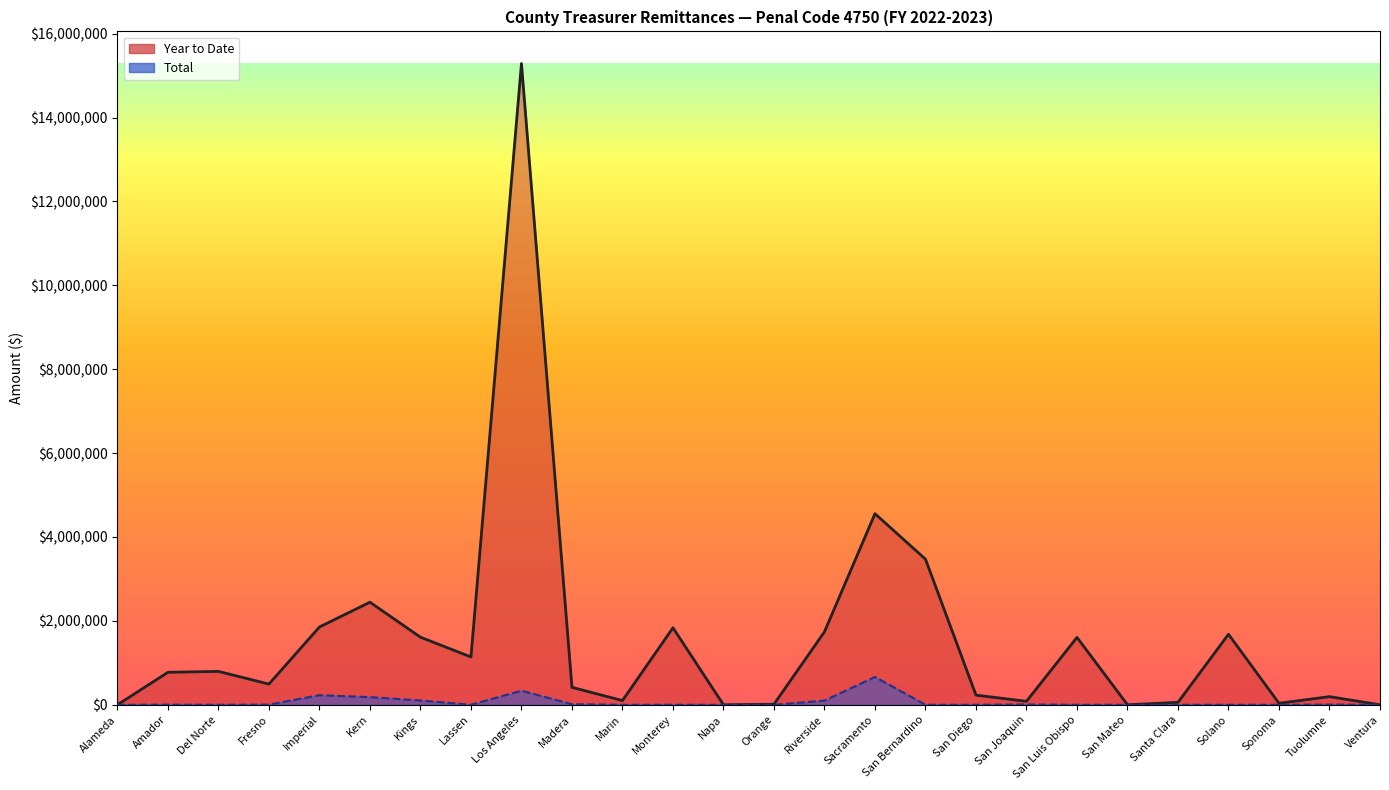

What are all the series names shown in the legend?

Year to Date (line), Total (line)